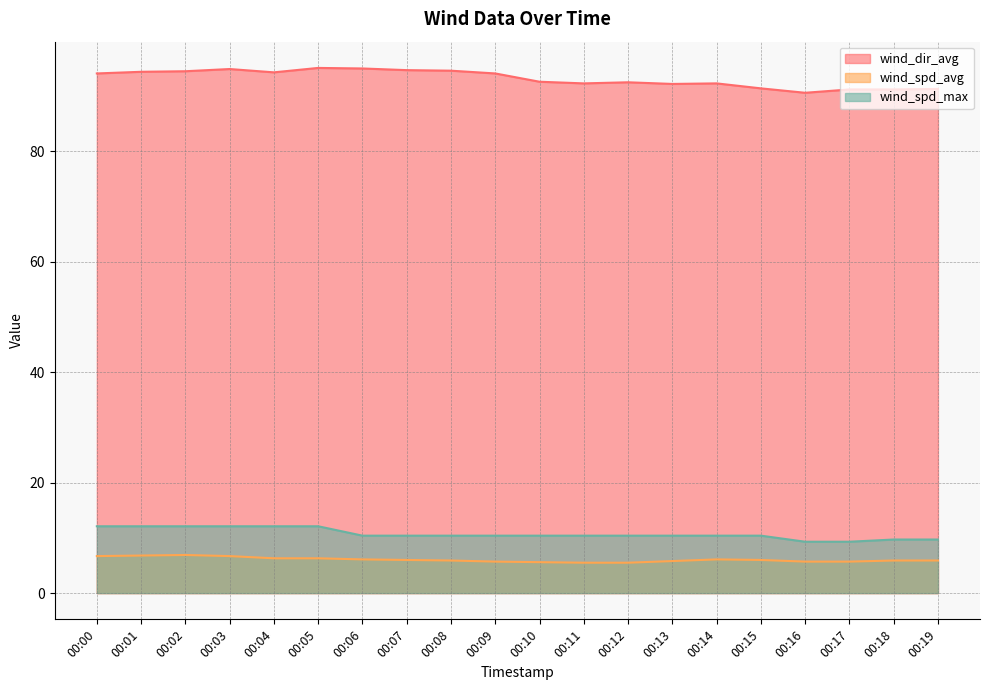

True or false: wind_dir_avg and wind_spd_max cross at least once.

False